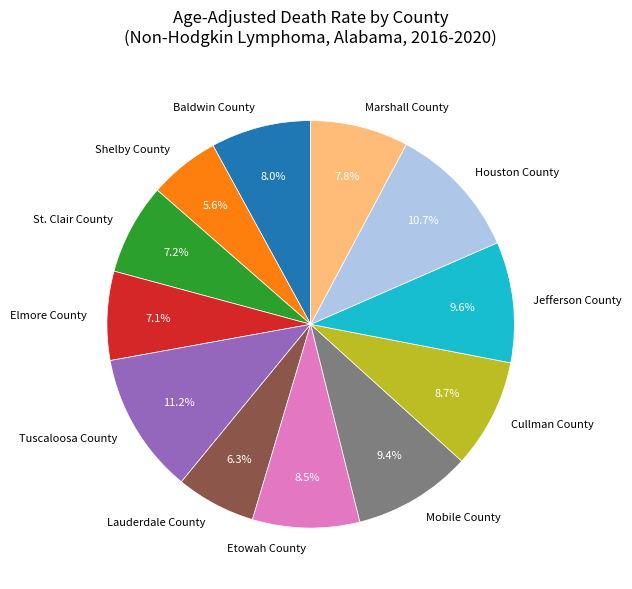

Which category has the smallest portion of the pie?

Shelby County